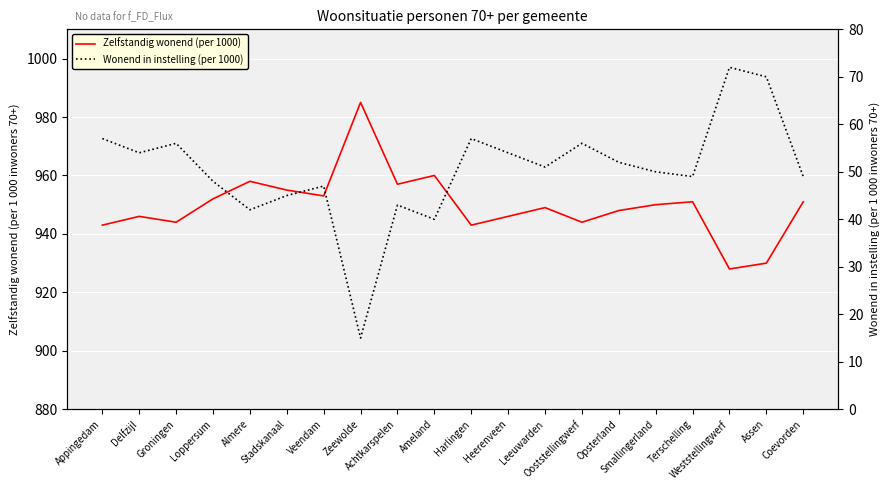

The value of Zelfstandig wonend (per 1000) at Smallingerland is 950. True or false?

True